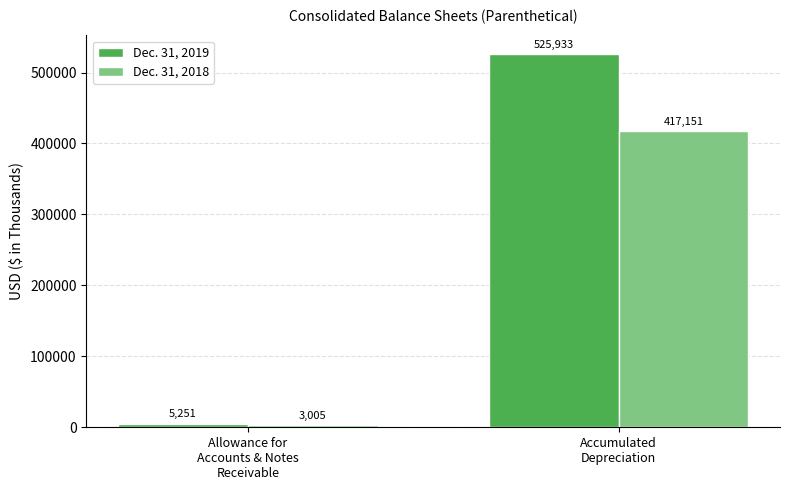

How many values in the Dec. 31, 2019 series are below 525933?

1